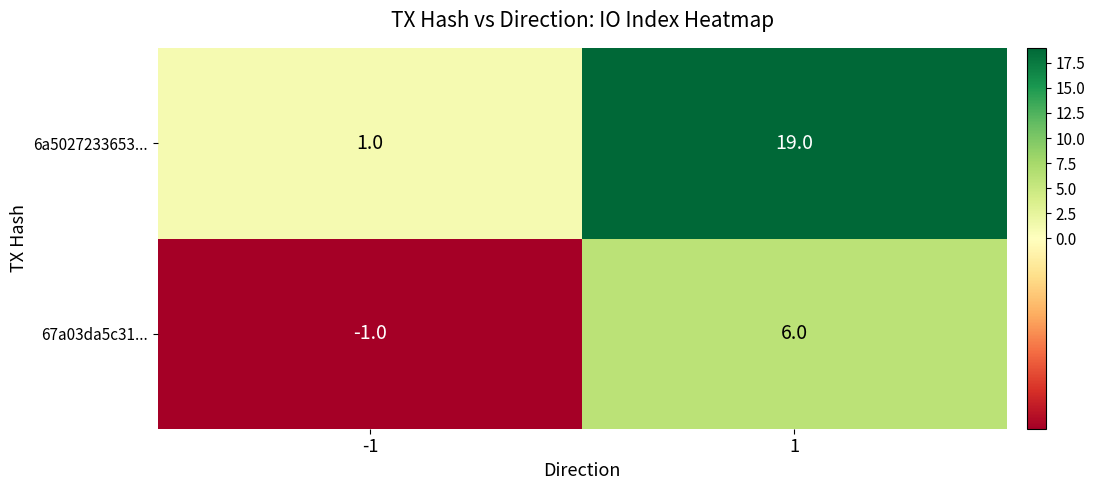

Rank the series at -1 from lowest to highest value.

67a03da5c31..., 6a5027233653...